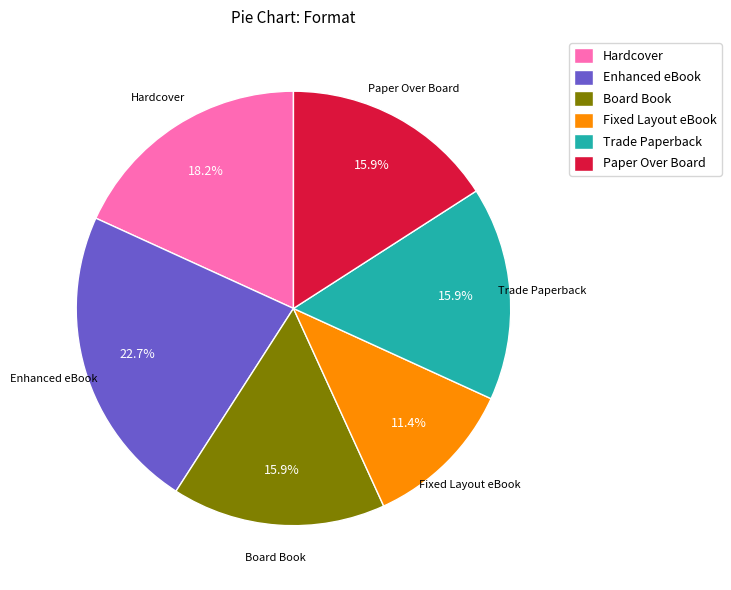

Do Fixed Layout eBook and Enhanced eBook together represent more than half of the pie?

No